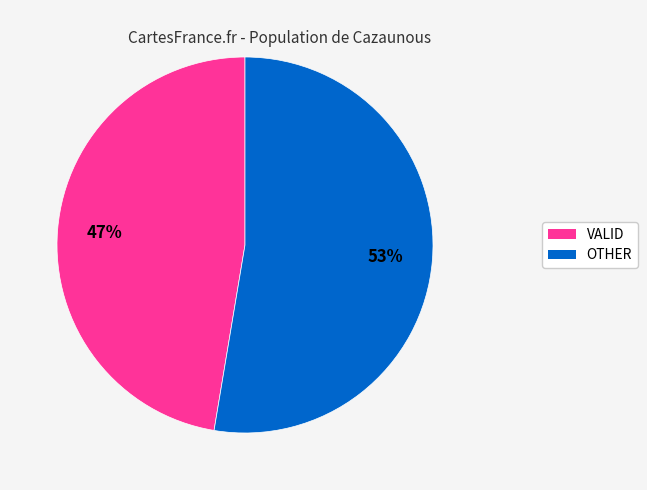

Combined, do VALID and OTHER account for over 50%?

Yes